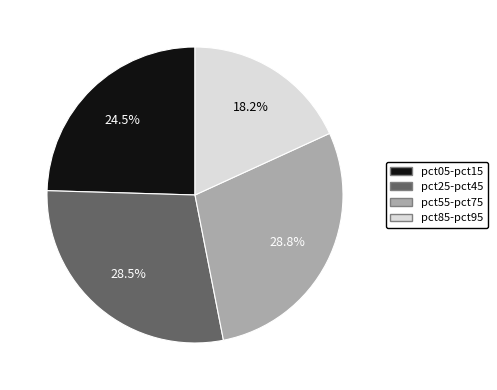

Count the number of slices in the pie.

4